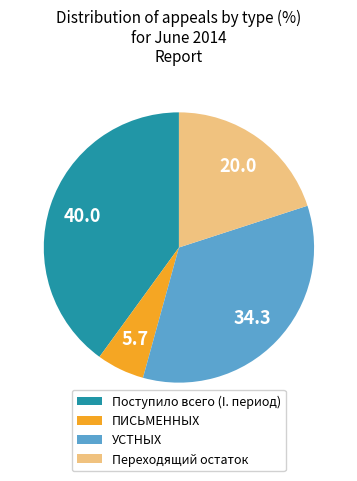

Is there a majority slice in this chart?

No